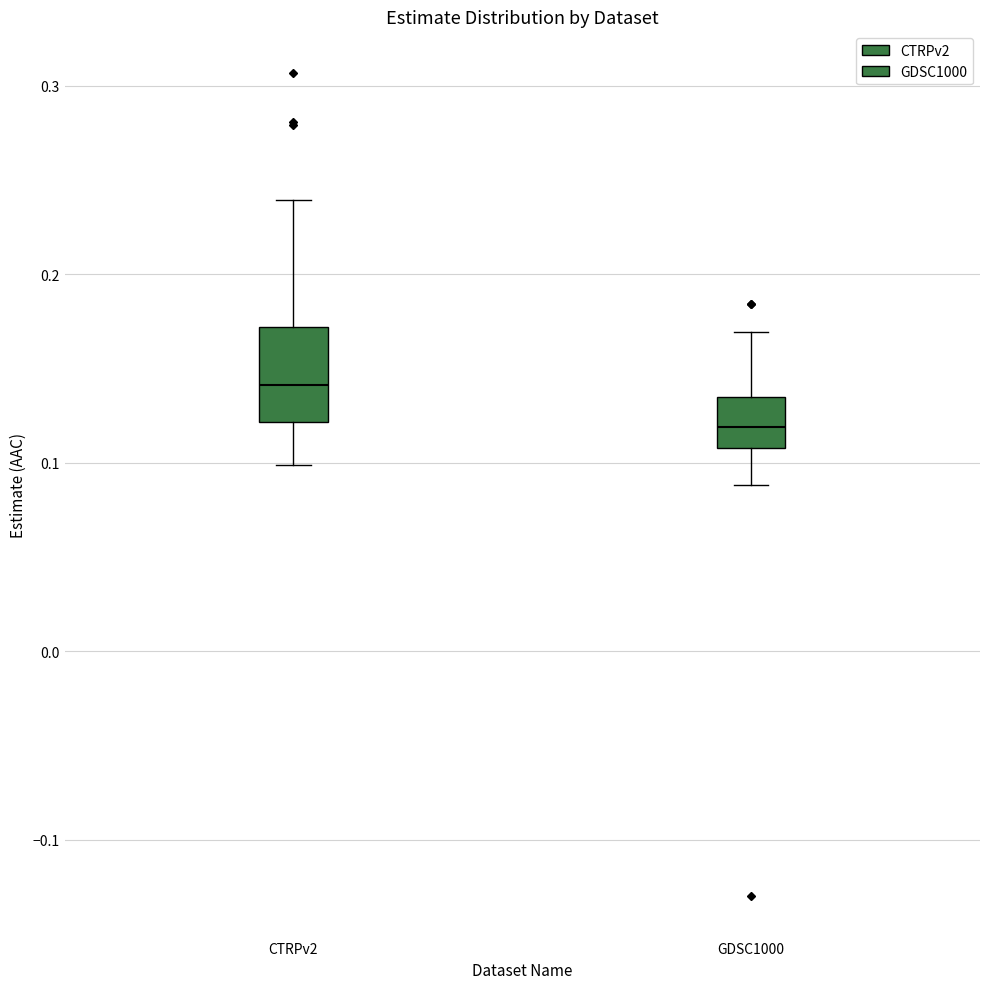

Which box is the tallest, from its lower edge to its upper edge?

CTRPv2